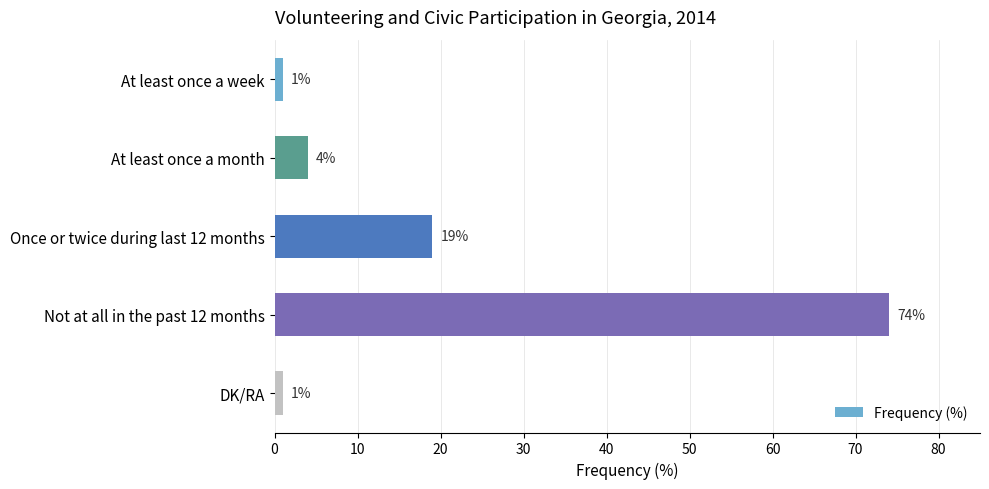

The chart shows a value of 19 at Once or twice during last 12 months. True or false?

True